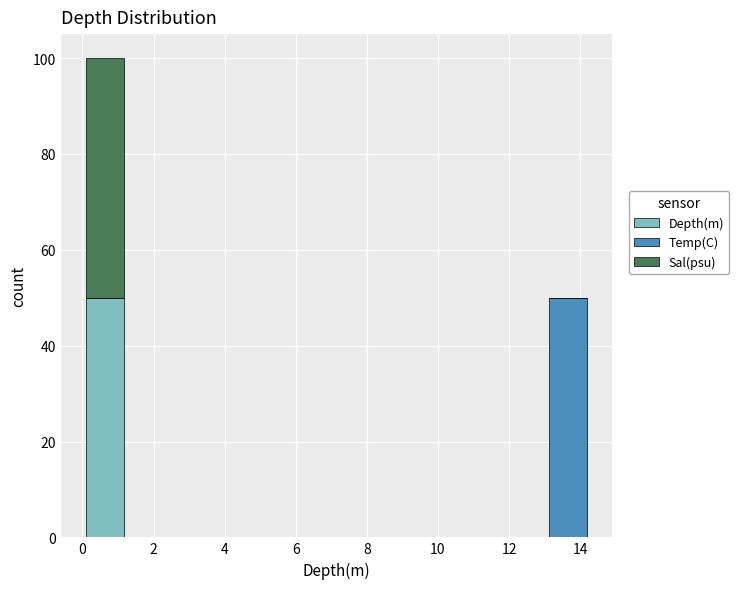

Reading left to right, list every stacked bar in this chart as the range it spans on the x-axis followed by its total height. Neither the bar edges nor the heights are printed on the chart, so give them approximately, as read against the axes.

0.0 to 1.2: 100
1.2 to 2.4: 0
2.4 to 3.6: 0
3.6 to 4.8: 0
4.8 to 6.0: 0
6.0 to 7.2: 0
7.2 to 8.4: 0
8.4 to 9.6: 0
9.6 to 10.6: 0
10.6 to 11.8: 0
11.8 to 13.0: 0
13.0 to 14.2: 50